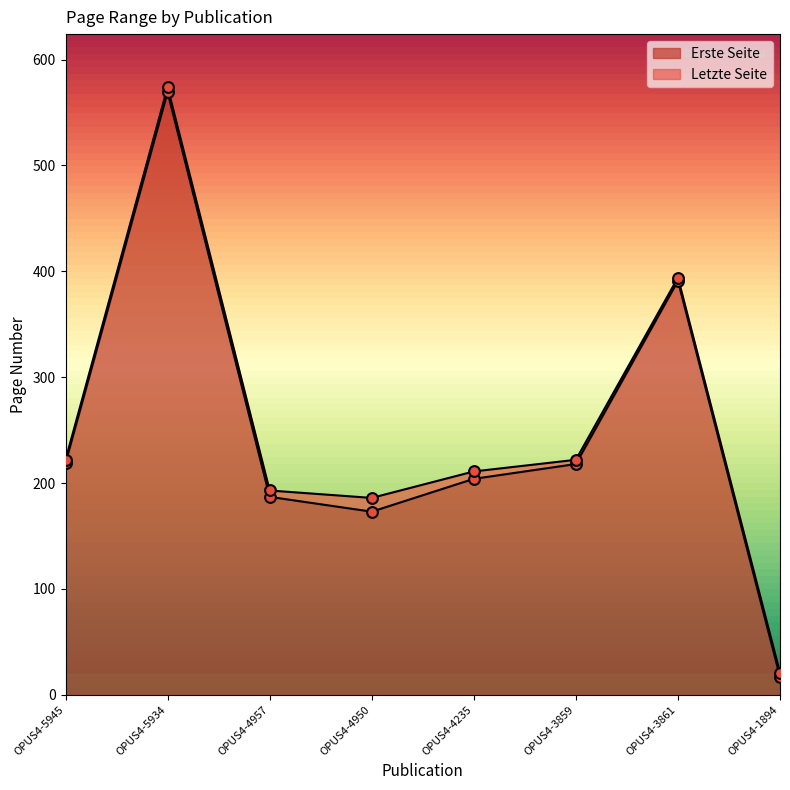

Which series reaches the minimum Y coordinate?

Erste Seite